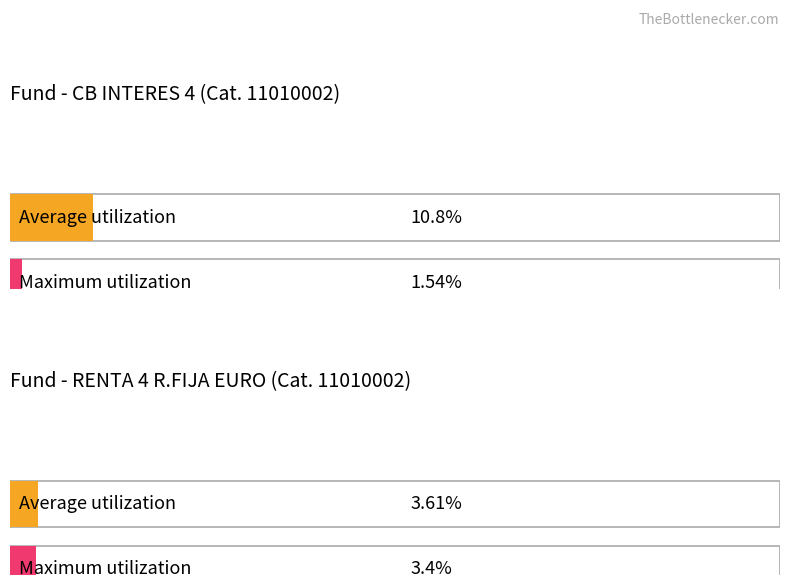

What is the label of the 2nd bar from the left?

RENTA 4 R.FIJA EURO